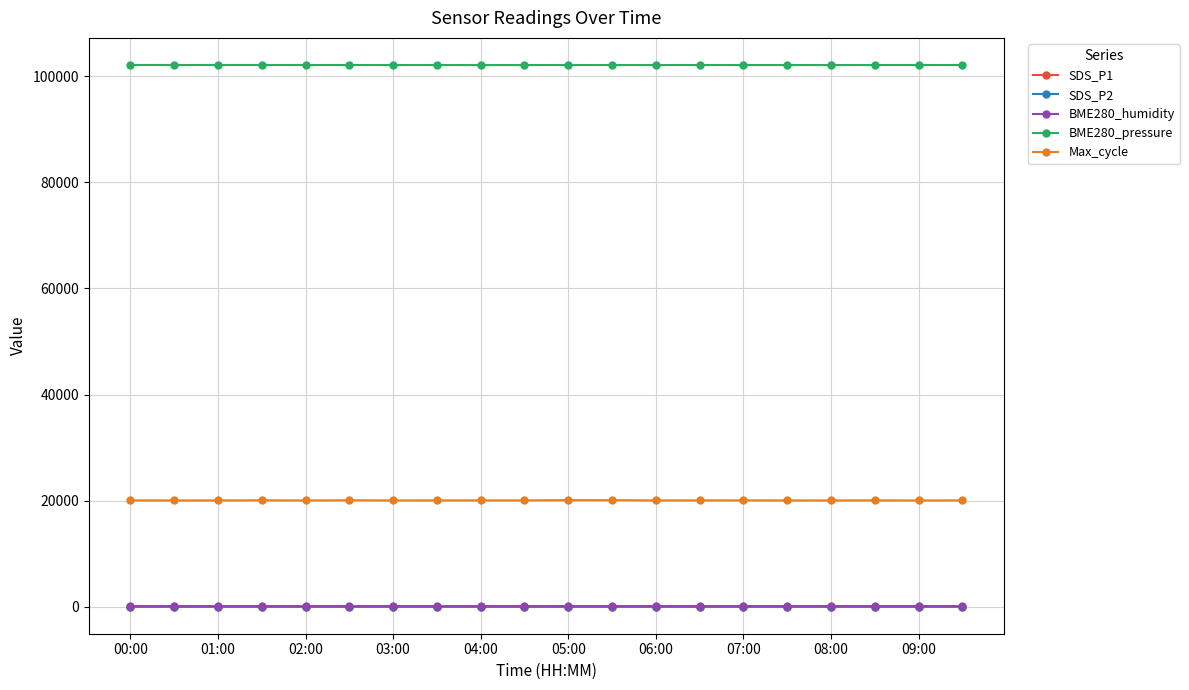

What is the maximum value shown in the chart?

102127.6